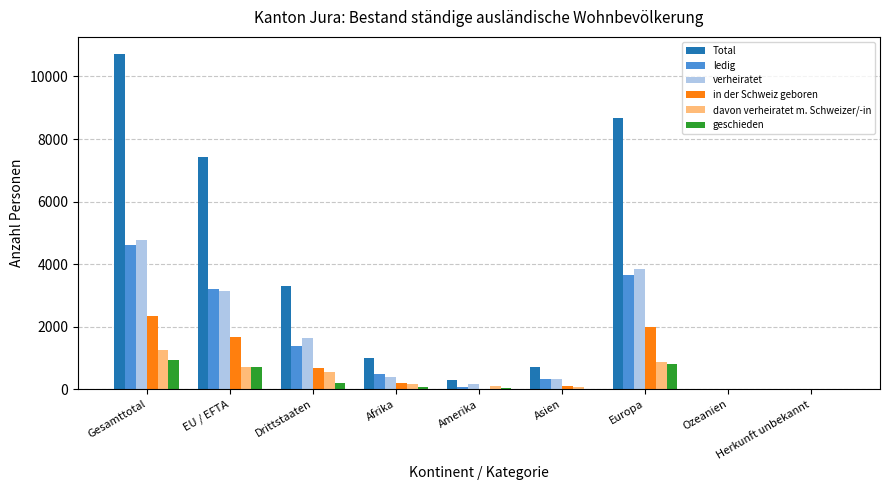

Which series has the largest total across all categories?

Total